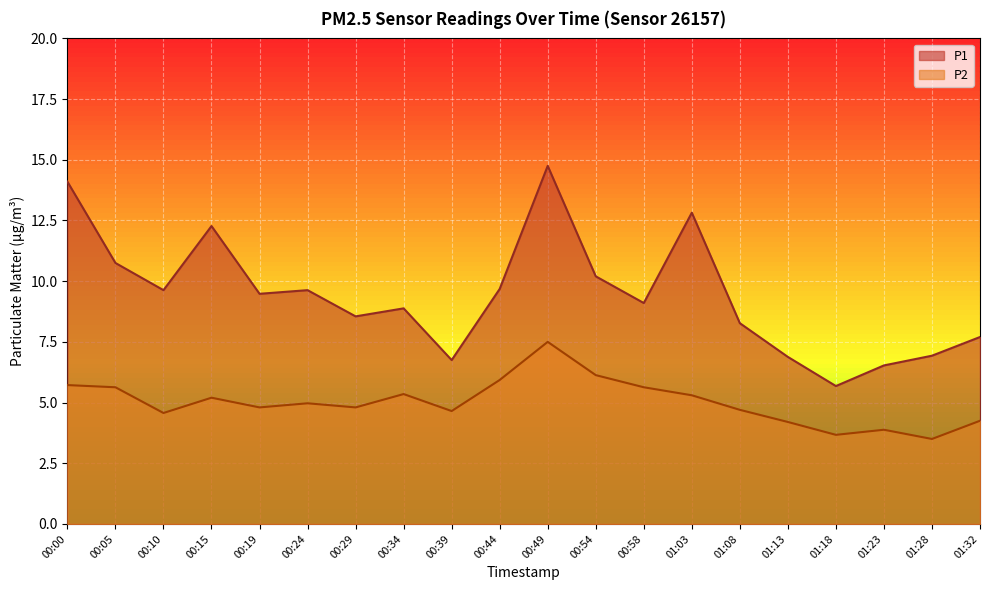

Count the number of data series in this chart.

2